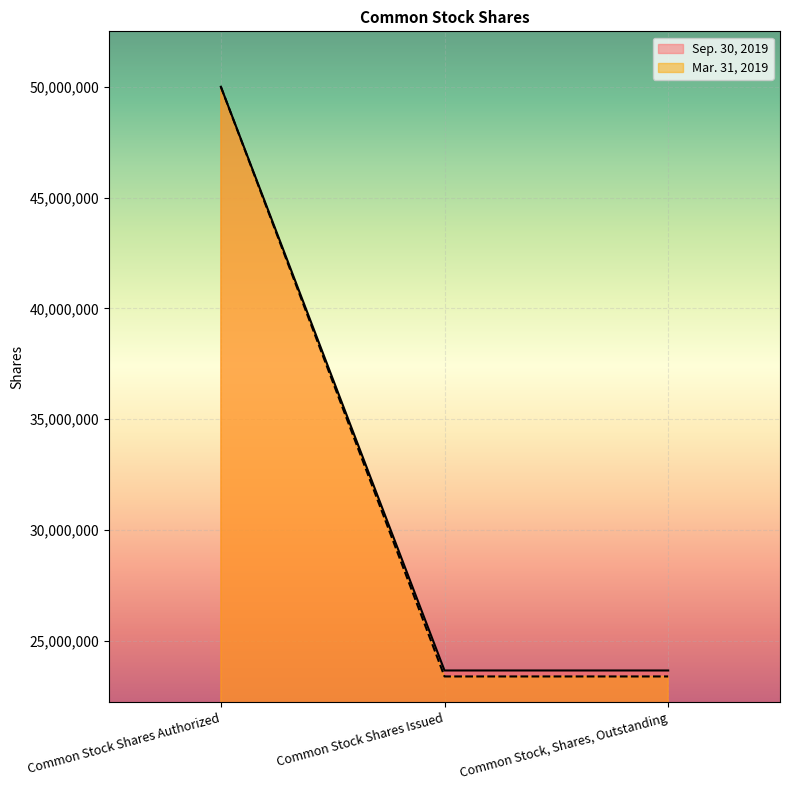

Does the chart display data point markers on the line(s)?

No